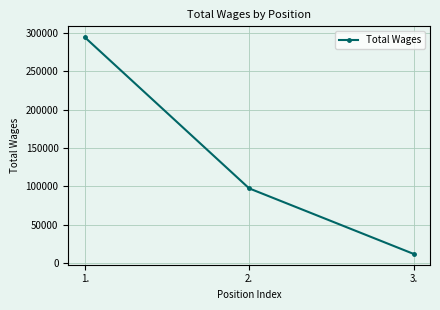

What is the change in value from 2. to 3.?

-85260